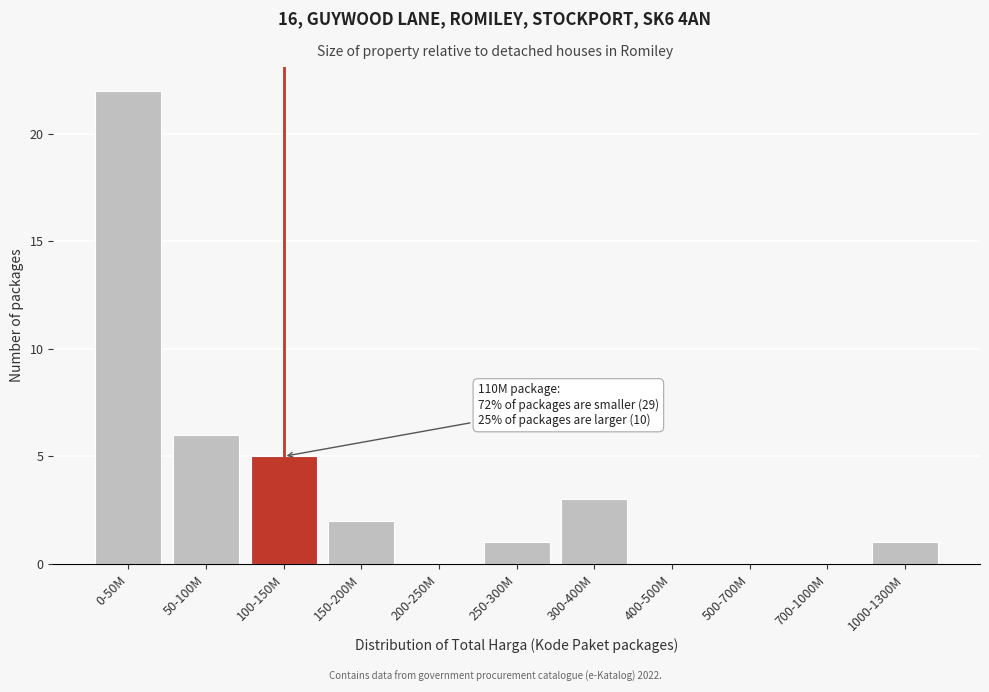

Reading left to right, list all the values displayed in this chart.

0-50M=22	50-100M=6	100-150M=5	150-200M=2	200-250M=0	250-300M=1	300-400M=3	400-500M=0	500-700M=0	700-1000M=0	1000-1300M=1